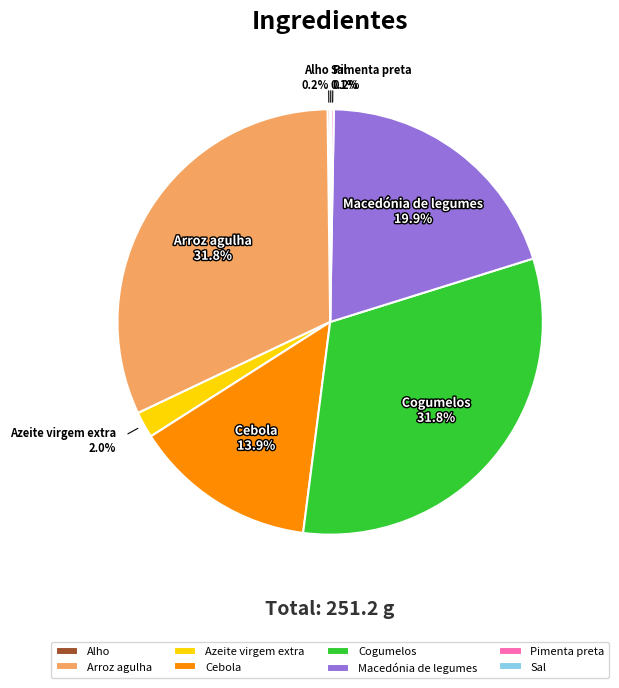

Which has a higher value, Arroz agulha or Cebola?

Arroz agulha